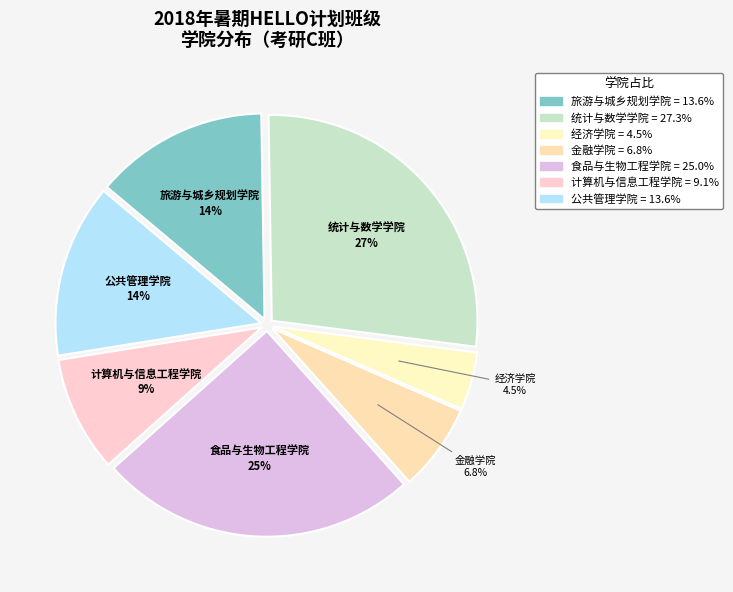

To the nearest percent, what percentage of the pie is 公共管理学院?

14%